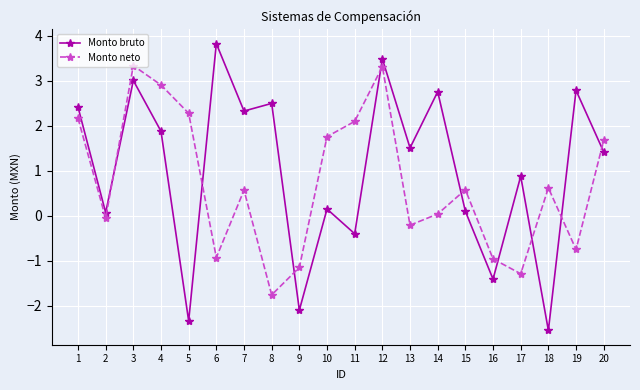

At how many categories does at least one series exceed 0?

18